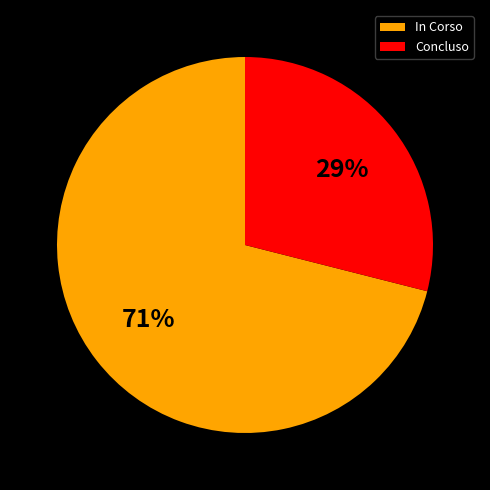

Between In Corso and Concluso, which is larger?

In Corso